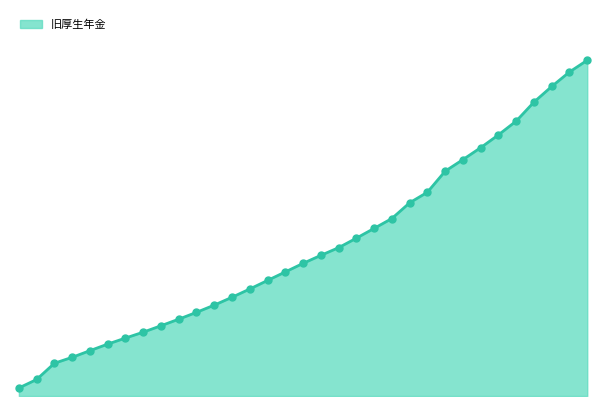

Does the chart have visible grid lines?

No